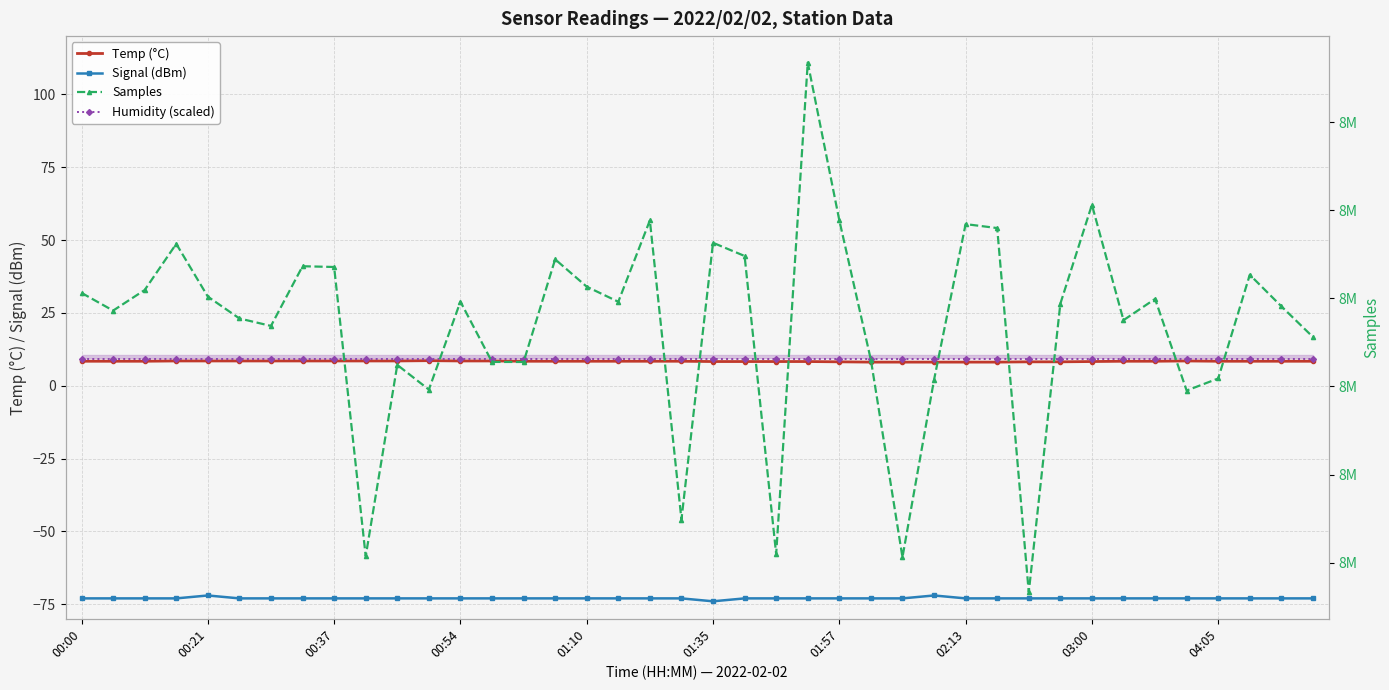

Is this an area chart (filled region under the line)?

No